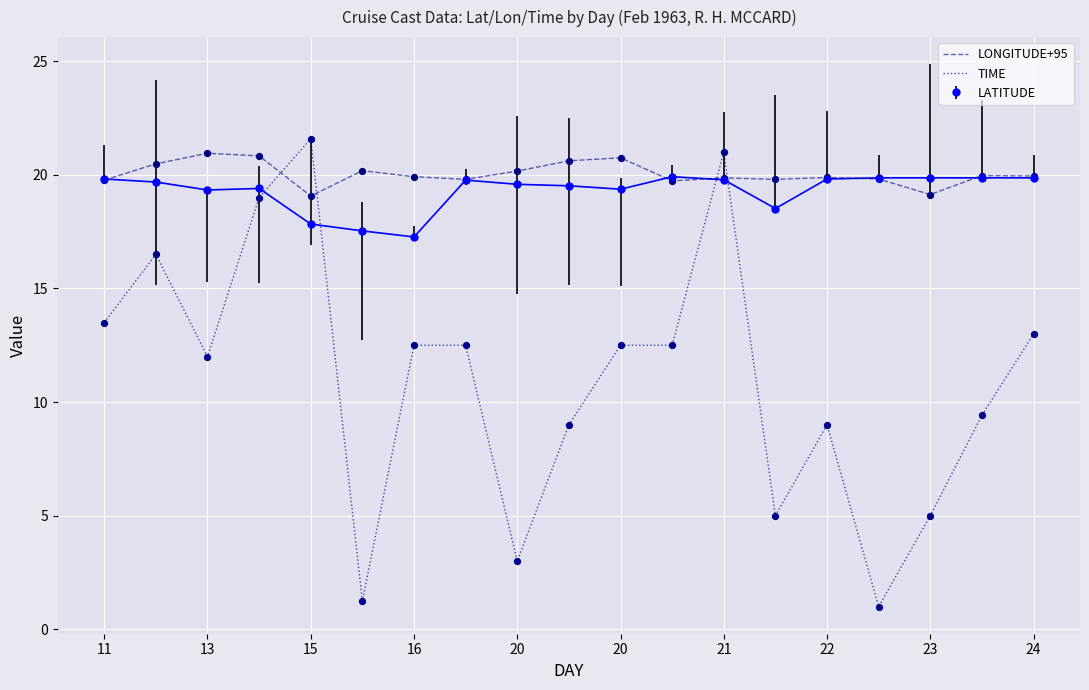

What are all the series names shown in the legend?

LONGITUDE+95, TIME, LATITUDE